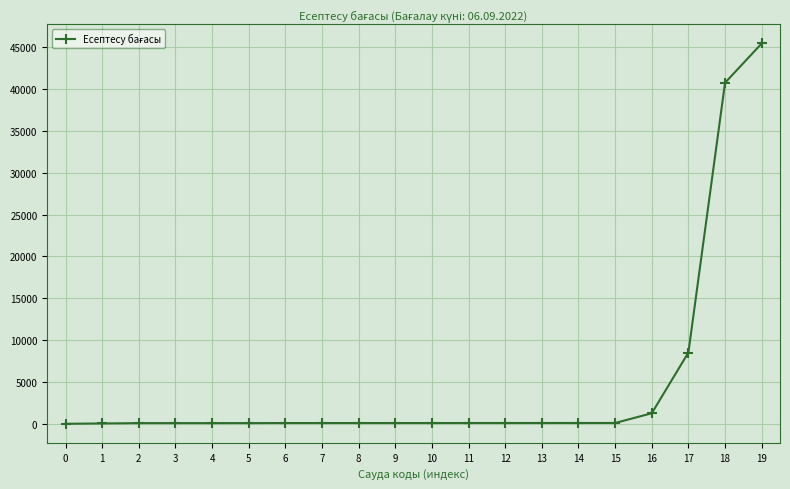

What is the greatest value displayed?

45450.5